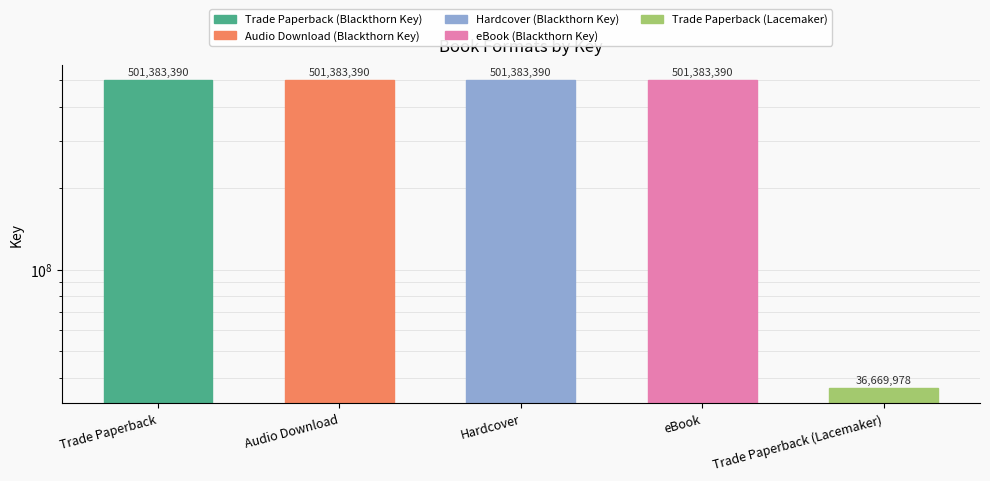

What is the minimum value shown in the chart?

36669978